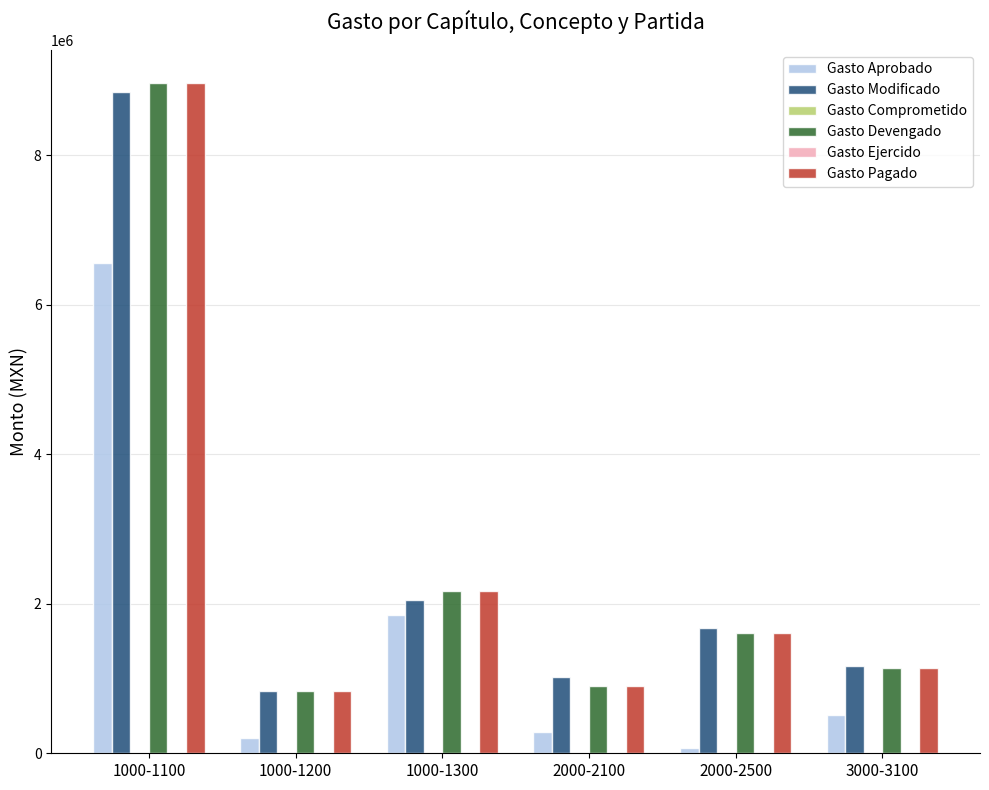

Reading right to left, transcribe all the data shown in this chart.

Gasto Aprobado: 508322.4	73000.0	291000.0	1855048.8	200000.0	6555591.8
Gasto Modificado: 1163461.9	1671175.4	1020975.4	2056225.8	835200.0	8841747.3
Gasto Comprometido: 0.0	0.0	0.0	0.0	0.0	0.0
Gasto Devengado: 1136451.5	1613962.1	903820.4	2166930.8	835200.0	8960176.8
Gasto Ejercido: 0.0	0.0	0.0	0.0	0.0	0.0
Gasto Pagado: 1136451.5	1613962.1	903820.4	2166930.8	835200.0	8960176.8